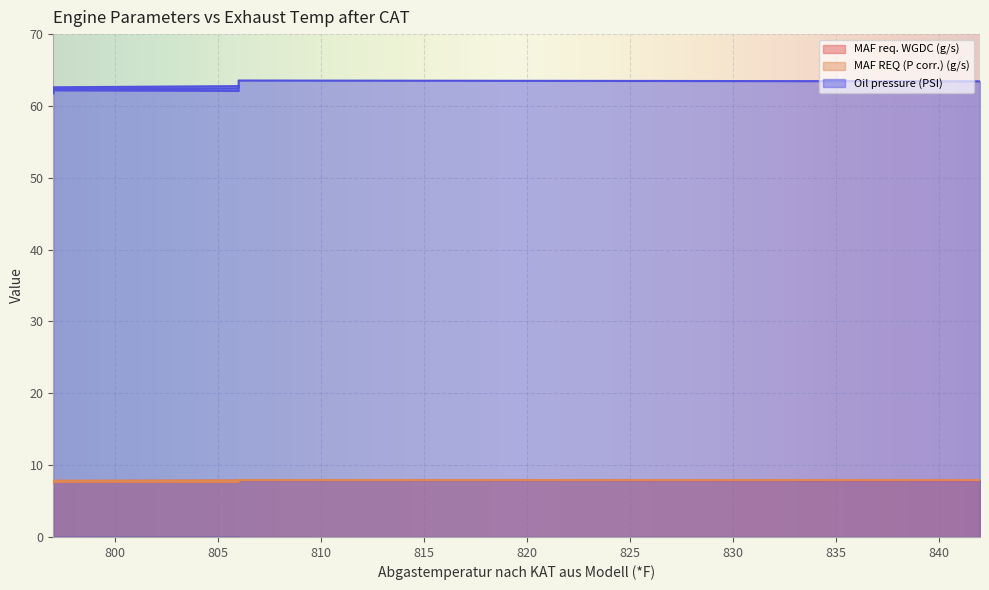

What is the label of the 14th point from the left?

797